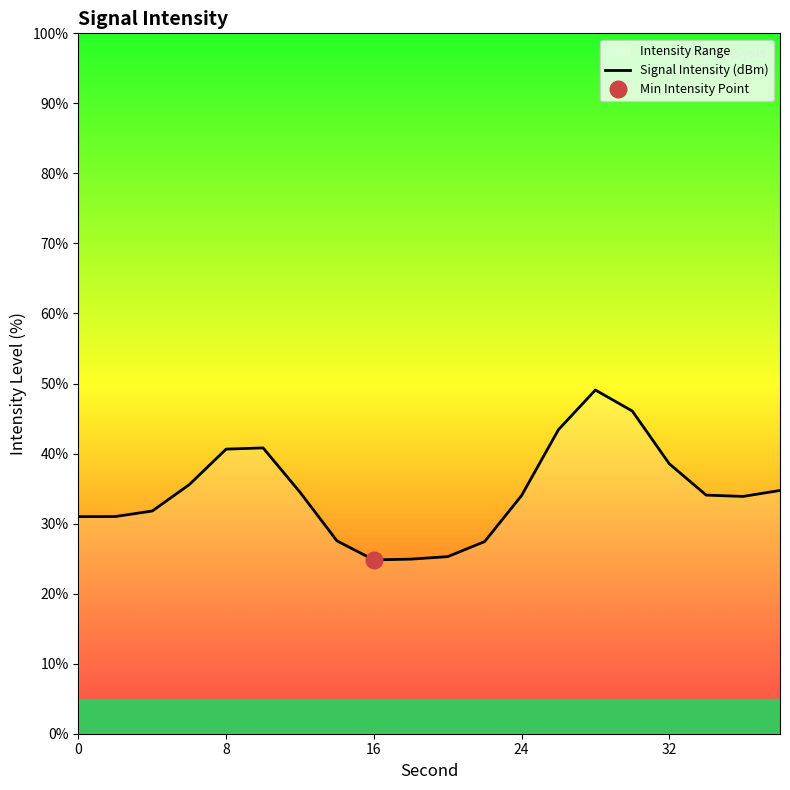

How many lines are shown in the chart?

1